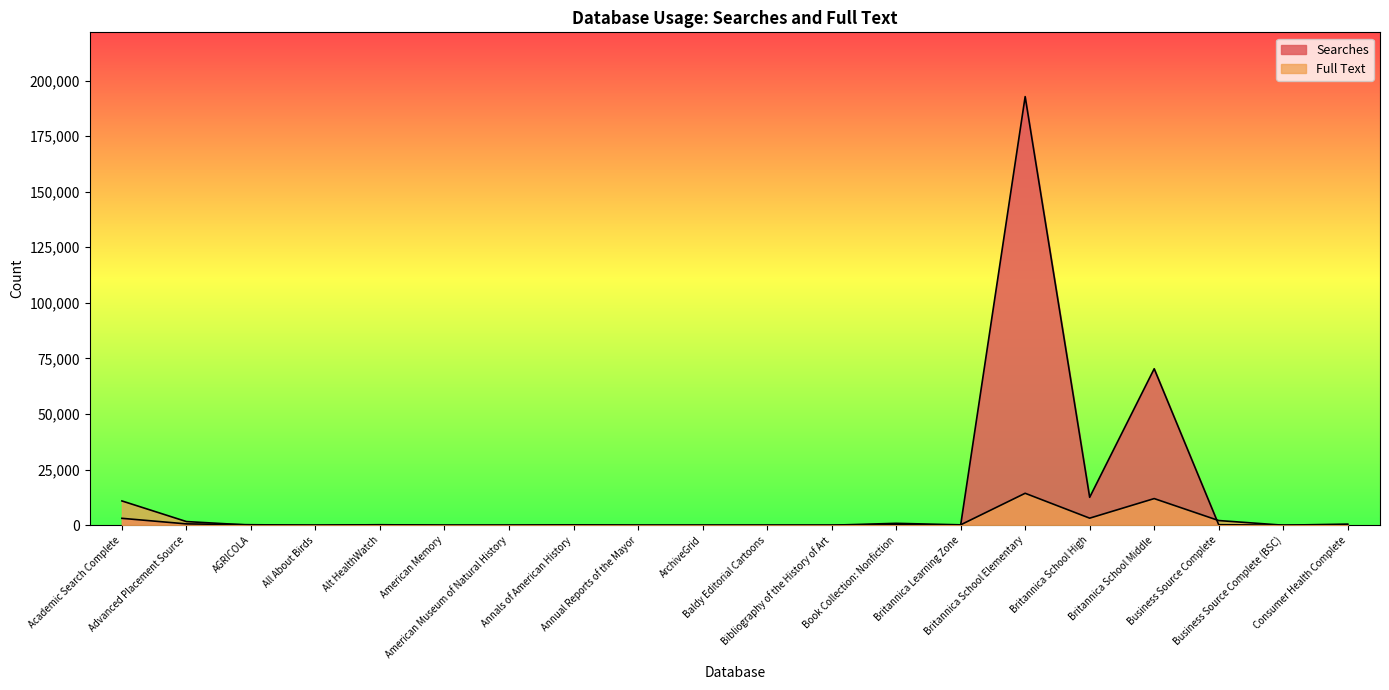

How many series are shown in this chart?

2